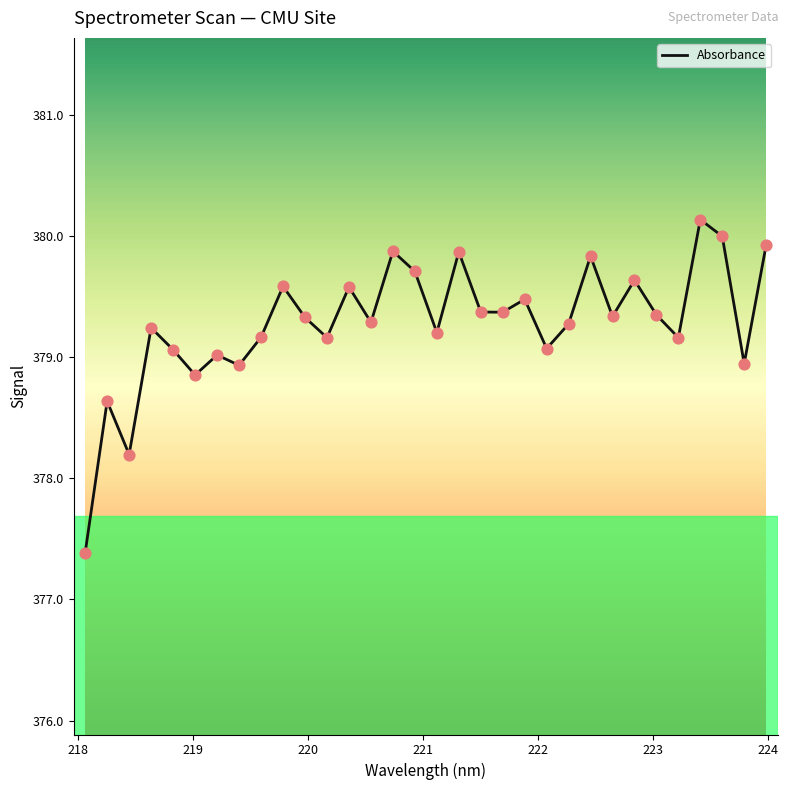

What is the maximum value shown in the chart?

380.1